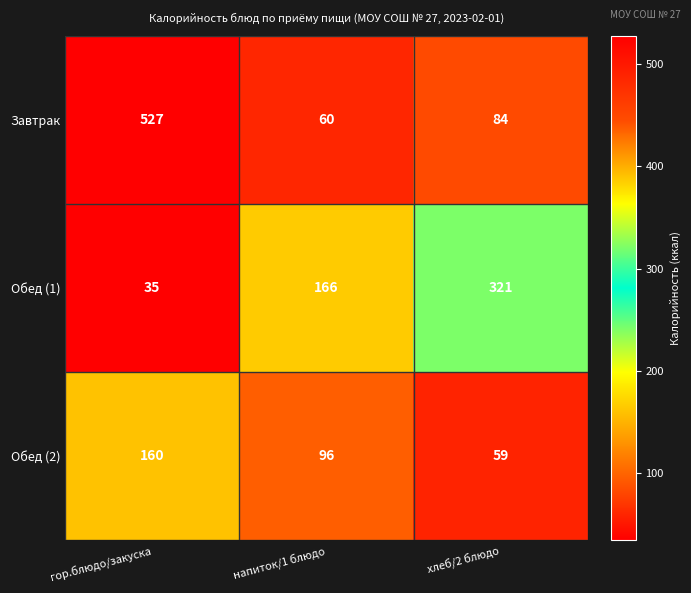

Which series has the largest total across all categories?

Завтрак